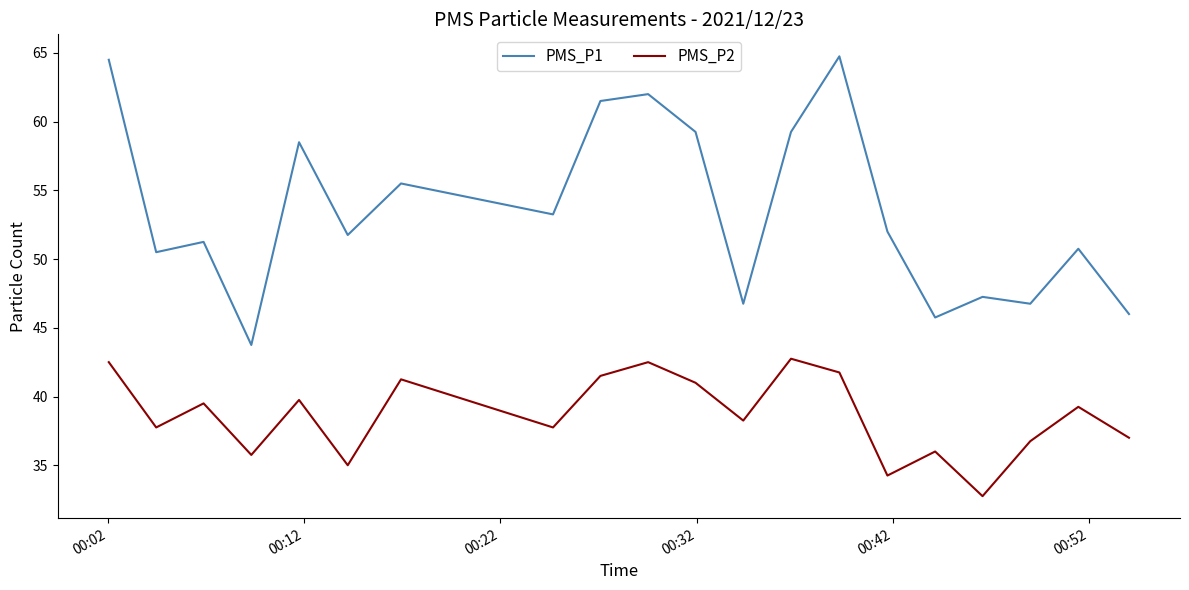

Rank the series by their maximum value, from lowest to highest.

PMS_P2, PMS_P1